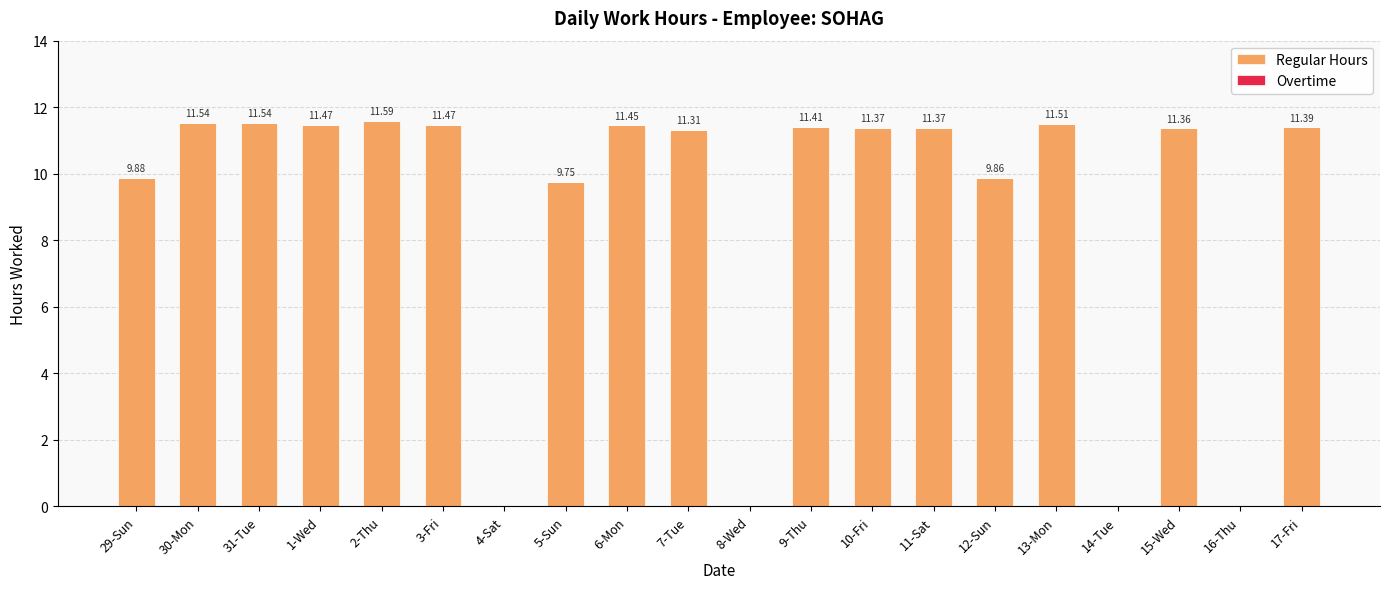

What is the sum of all values?

178.3